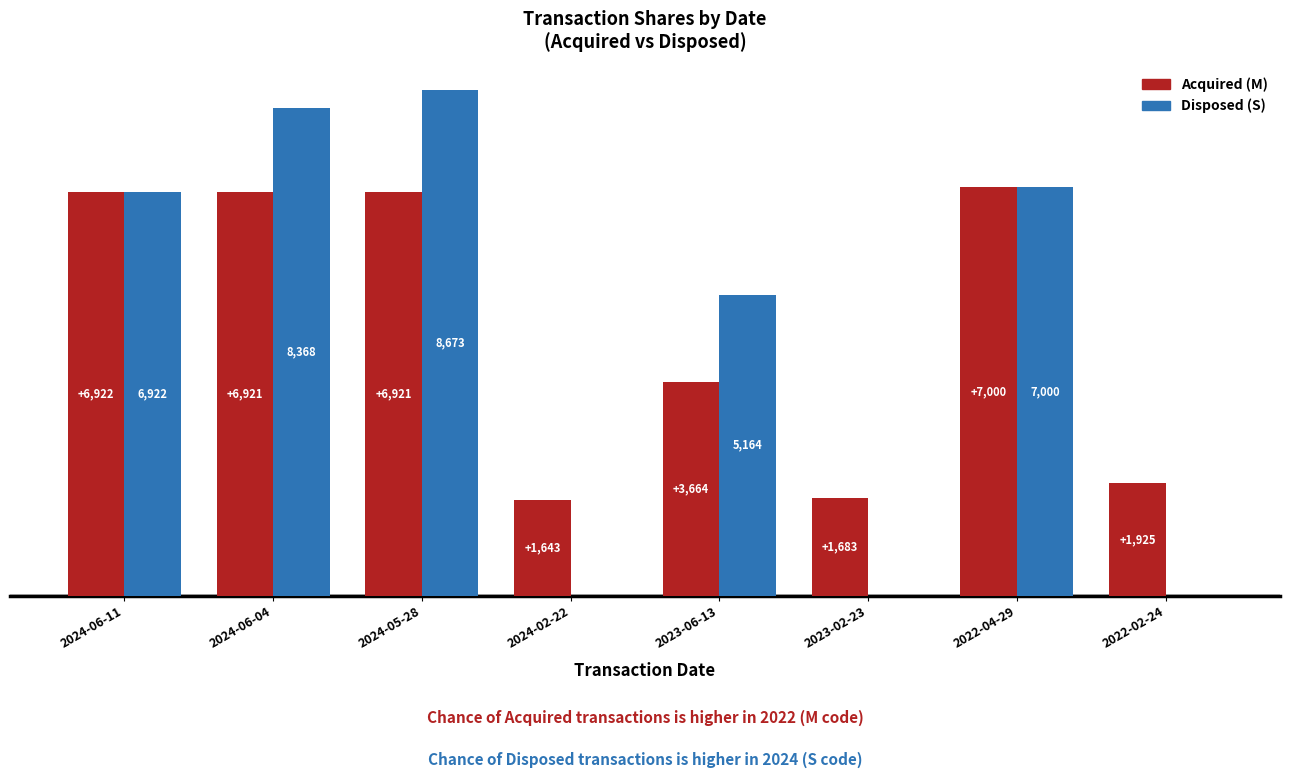

At which label does Acquired (M) reach its peak?

2022-04-29